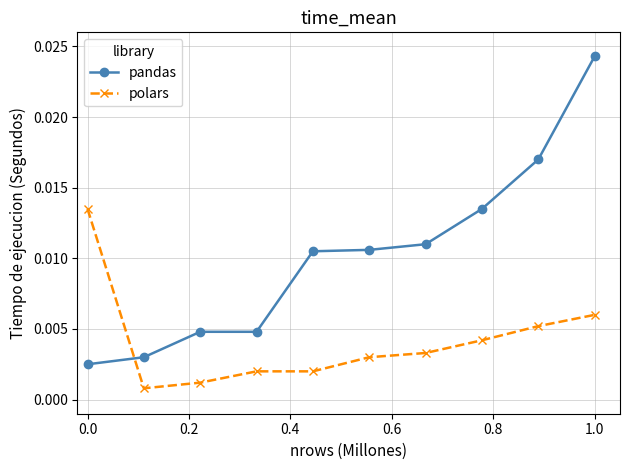

Which series has the widest spread of values?

pandas